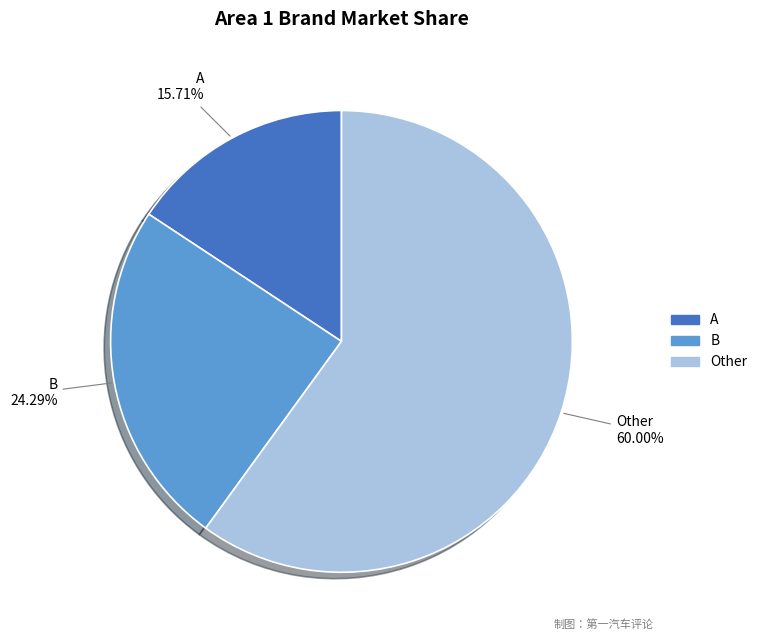

What percentage is NOT represented by Other?

40.0%